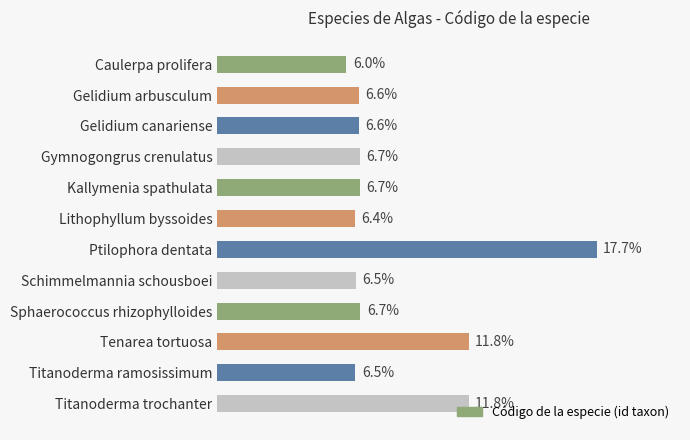

Between Sphaerococcus rhizophylloides and Gelidium canariense, which is larger?

Sphaerococcus rhizophylloides